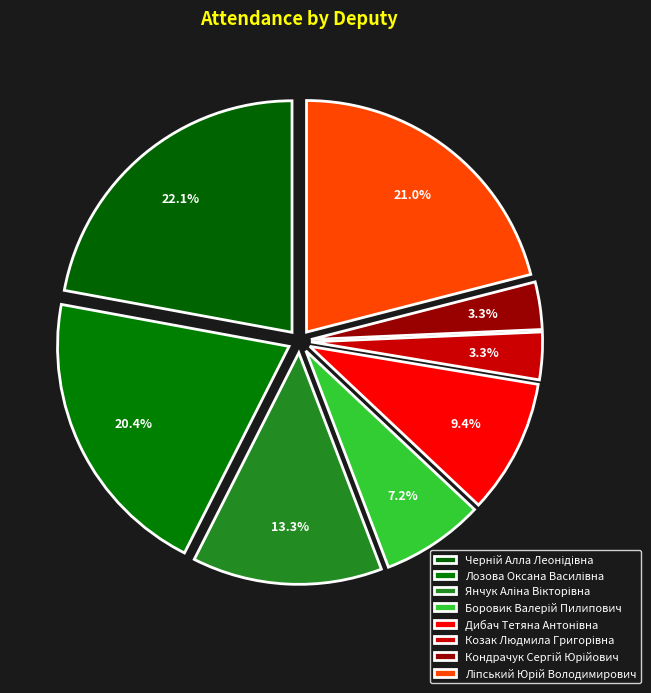

To the nearest percent, what percentage of the pie is Черній Алла Леонідівна?

22%